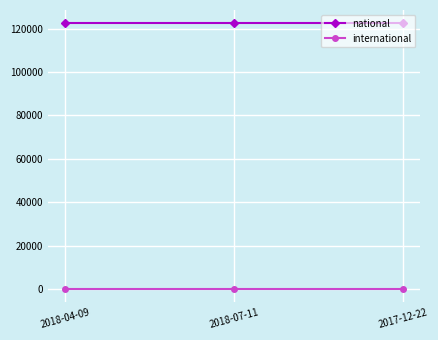

What is the maximum value shown in the chart?

122454